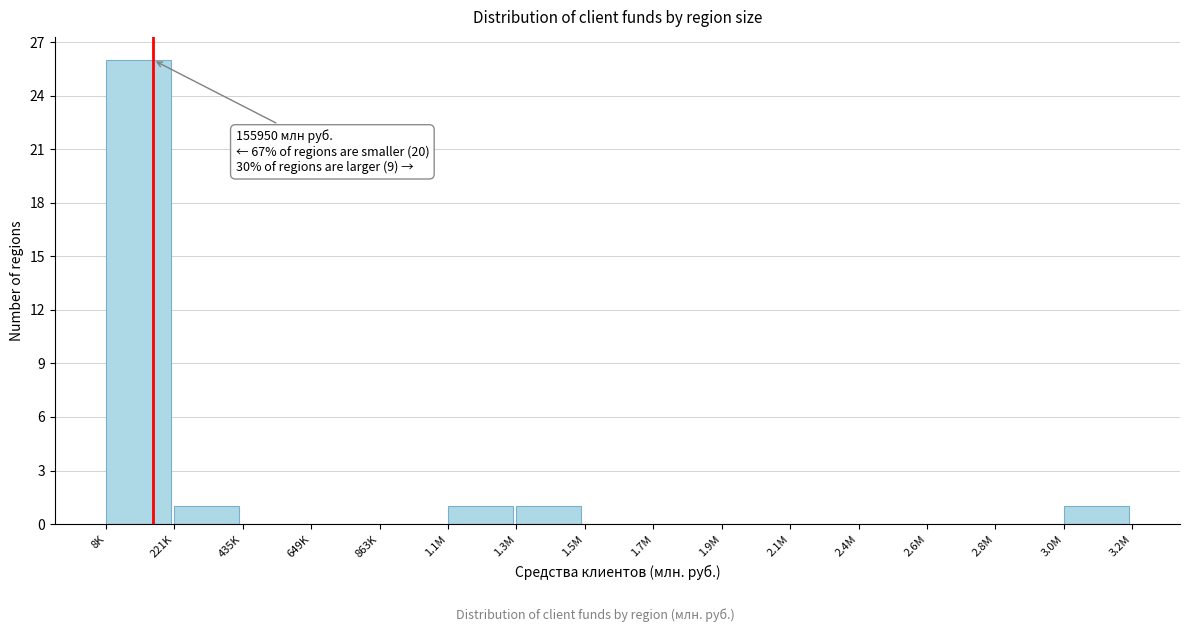

Reading left to right, list all the values displayed in this chart.

8K=26	221K=1	435K=0	649K=0	863K=0	1.1M=1	1.3M=1	1.5M=0	1.7M=0	1.9M=0	2.1M=0	2.4M=0	2.6M=0	2.8M=0	3.0M=1